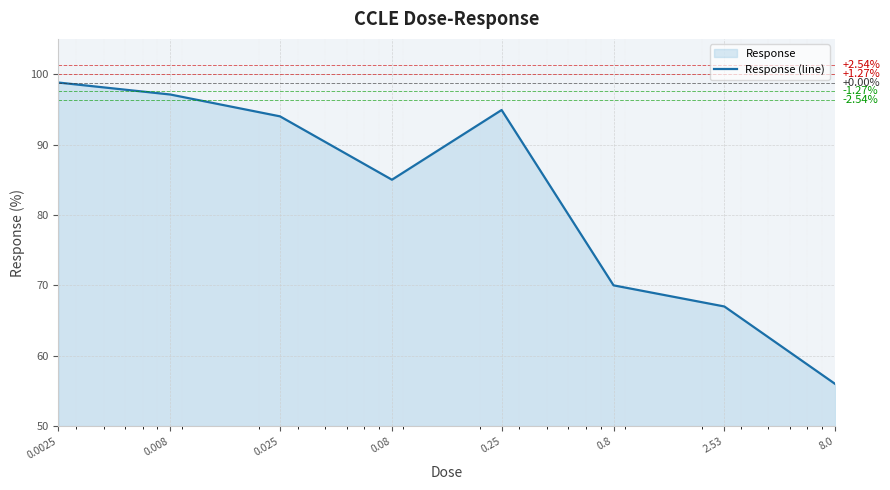

What is the difference between the values at 2.53 and 0.008?

30.1